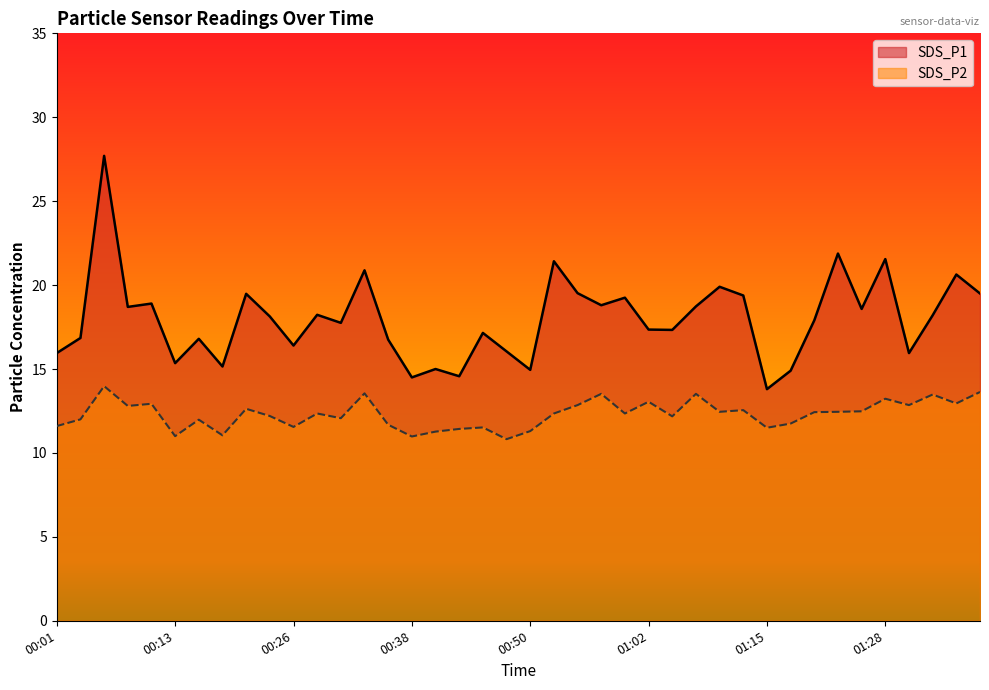

List the series in order of their peak value, lowest first.

SDS_P2, SDS_P1